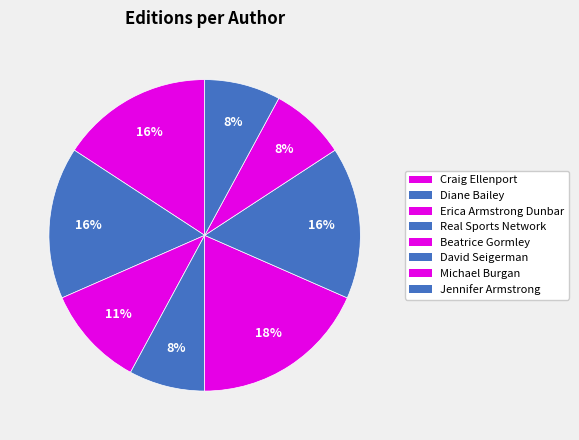

Is the sum of Beatrice Gormley and Craig Ellenport greater than half?

No